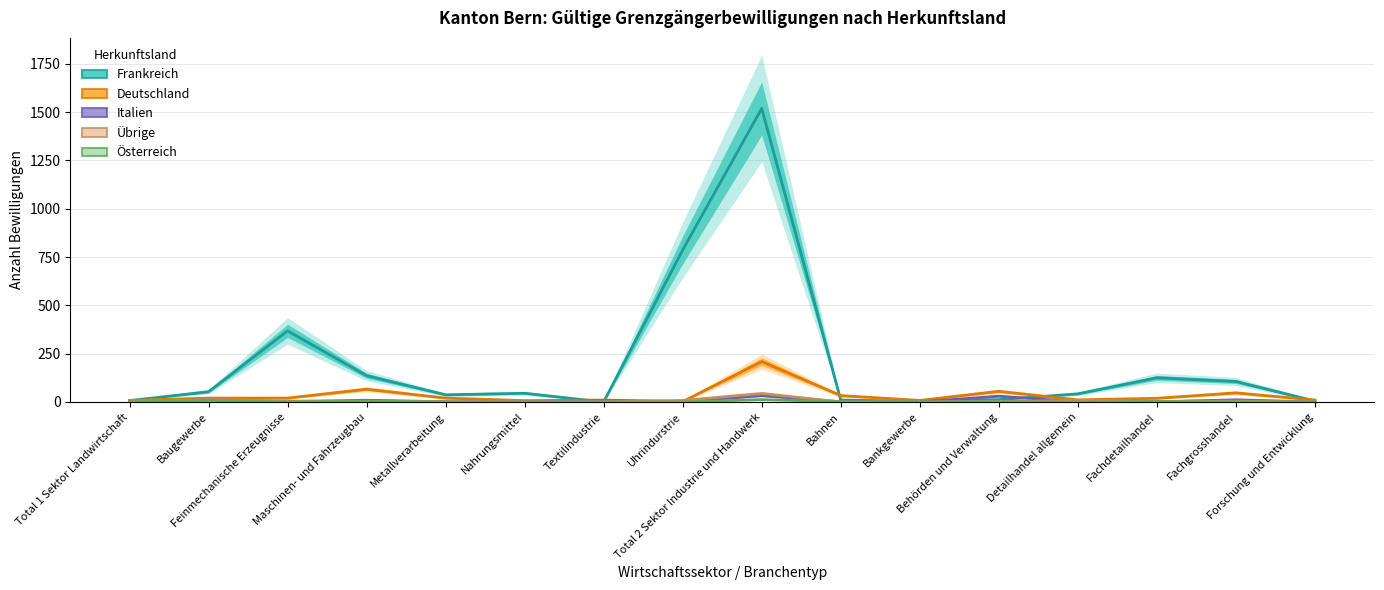

Rank the categories by Deutschland value from lowest to highest.

Uhrindurstrie, Nahrungsmittel, Total 1 Sektor Landwirtschaft, Bankgewerbe, Textilindustrie, Forschung und Entwicklung, Detailhandel allgemein, Fachdetailhandel, Baugewerbe, Feinmechanische Erzeugnisse, Metallverarbeitung, Bahnen, Fachgrosshandel, Behörden und Verwaltung, Maschinen- und Fahrzeugbau, Total 2 Sektor Industrie und Handwerk